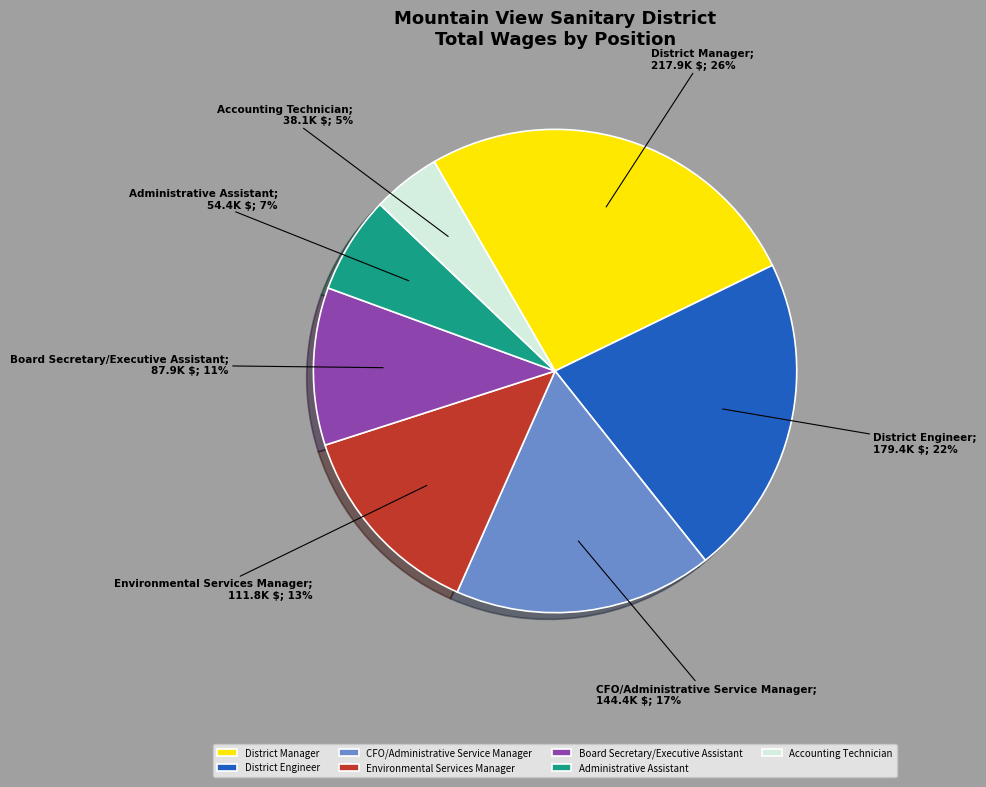

Is it true that Environmental Services Manager is 13% of the pie?

True